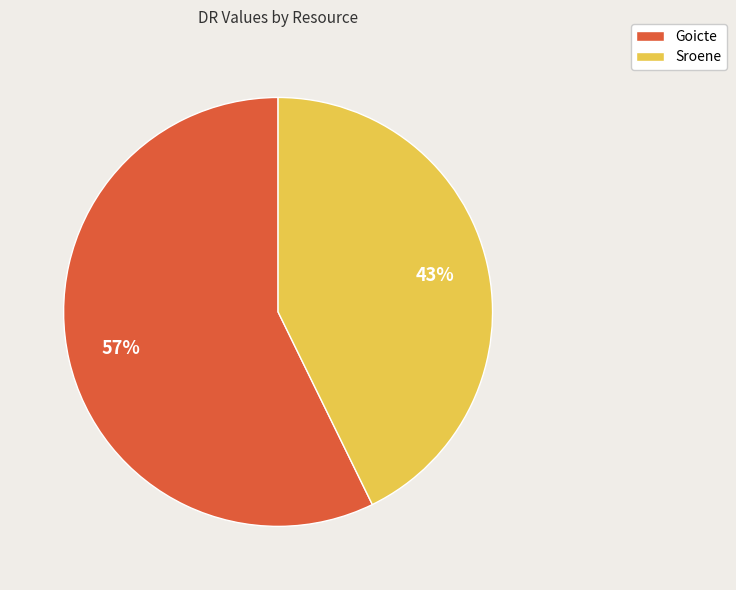

To the nearest percent, what is the difference between the largest and smallest slice percentages?

14%